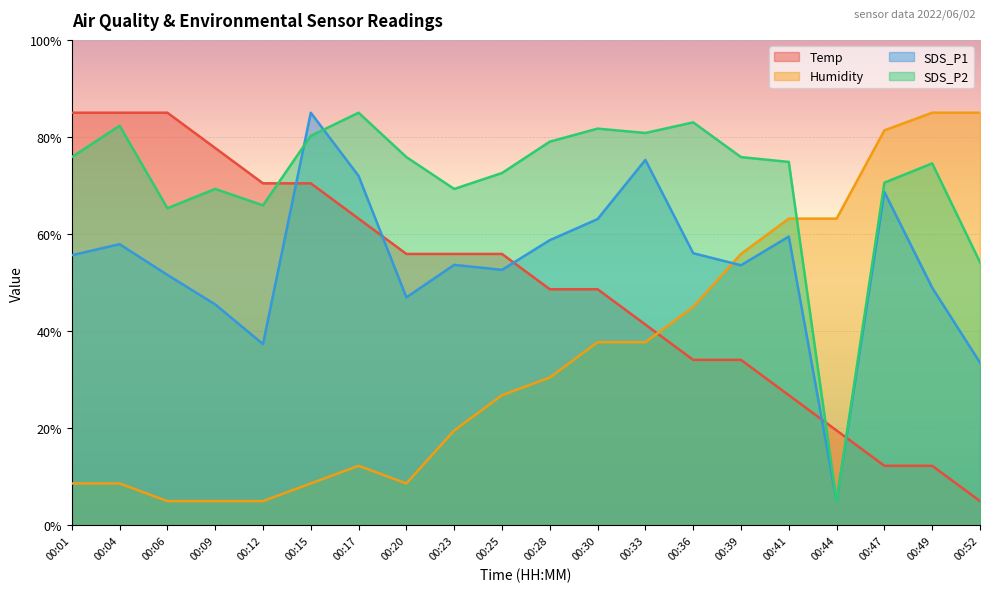

What is the lowest value of the Humidity series?

5.0